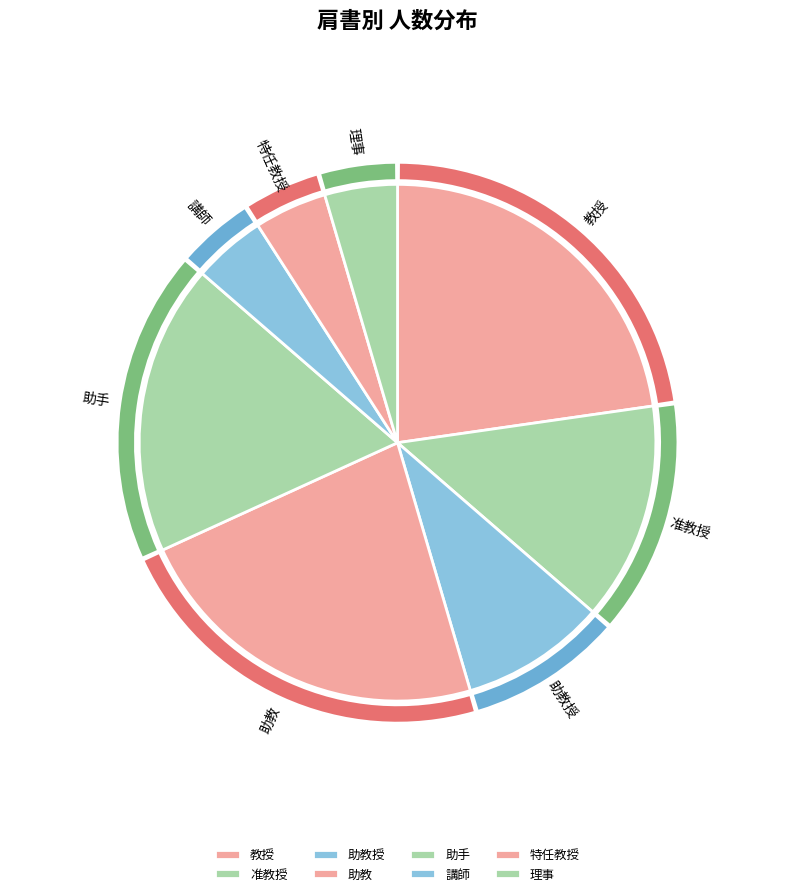

To the nearest percent, what is the difference between the largest and smallest slice percentages?

18%